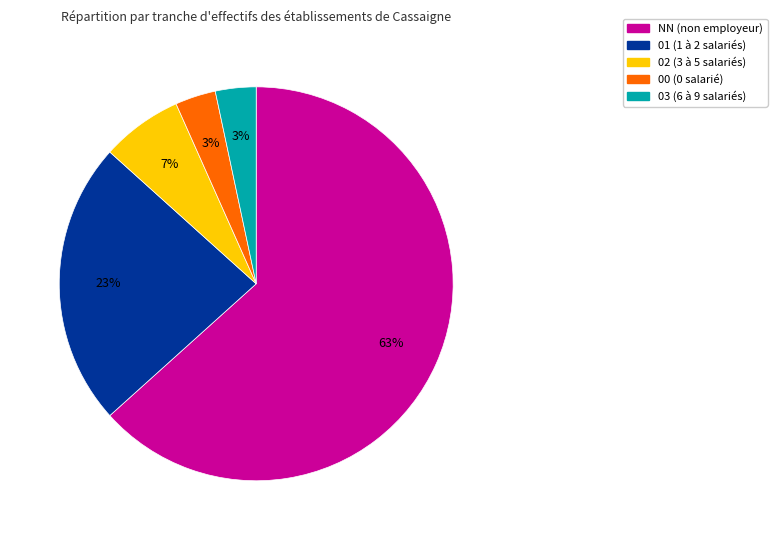

Which has a higher value, NN or 02?

NN